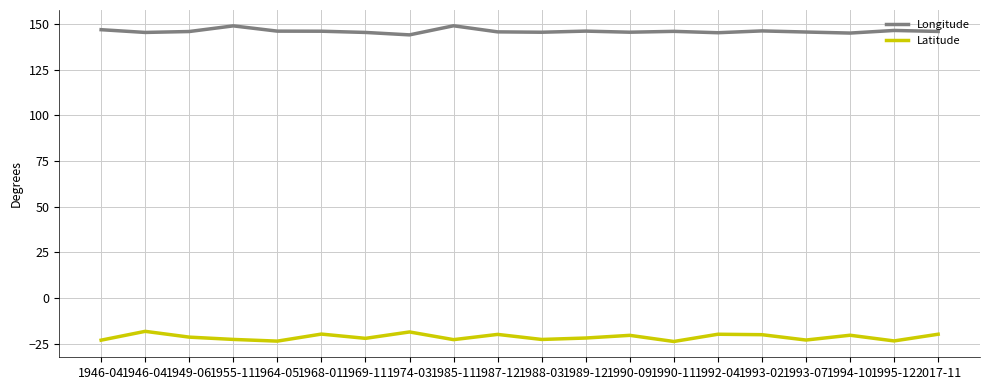

What is the total value across all series at 1993-02?

126.2